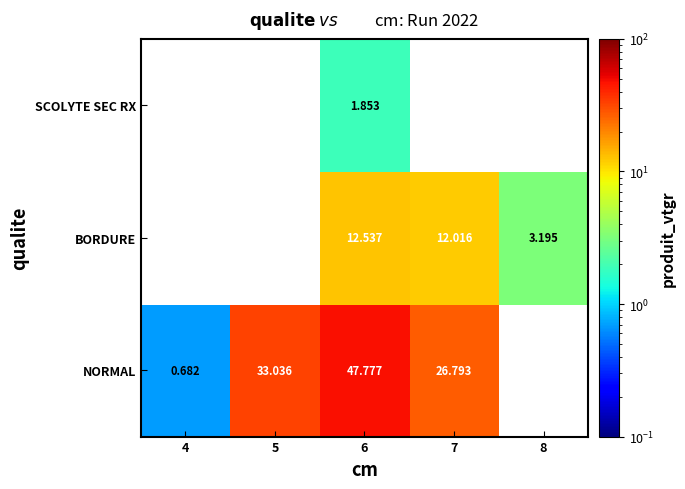

Is the value of SCOLYTE SEC RX at 7 greater than the value of NORMAL at 8?

No